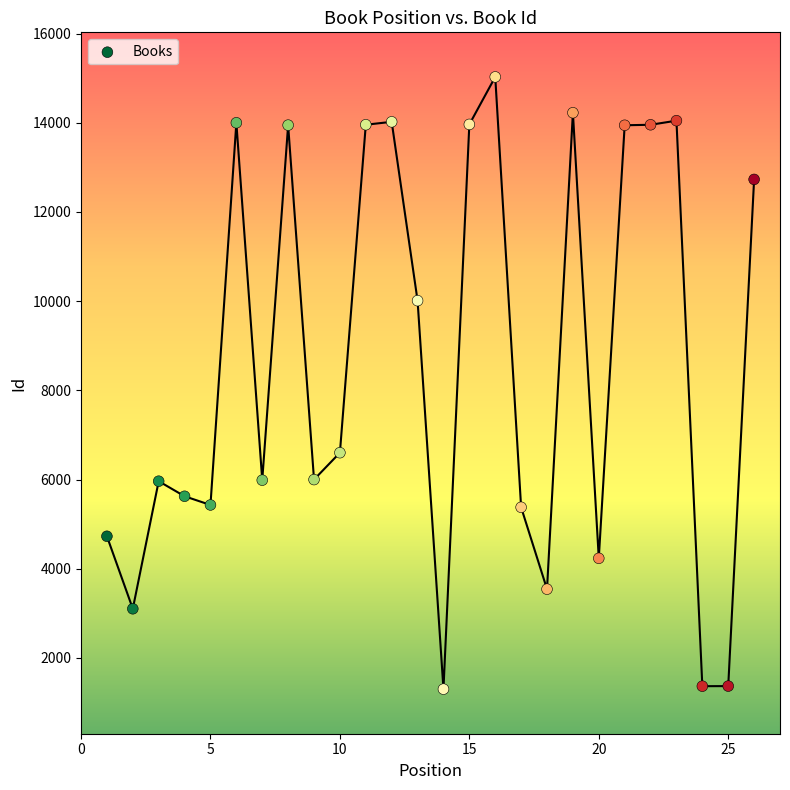

What is the range of Y values (max minus min)?

13729